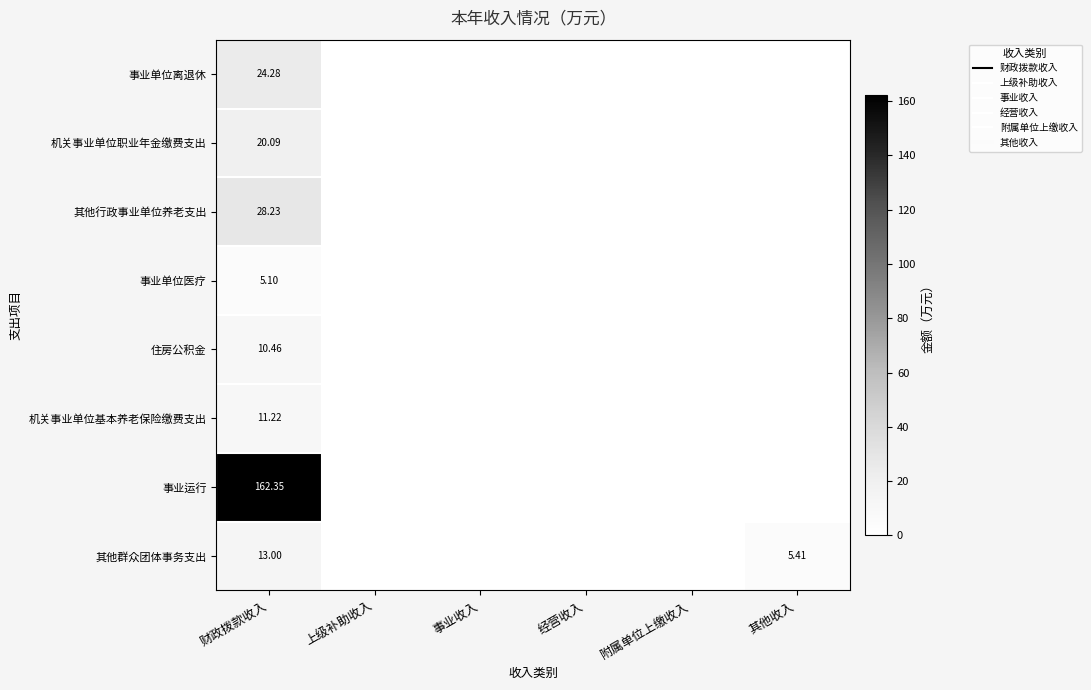

What is the difference between the maximum and minimum values in the 事业单位离退休 series?

24.3